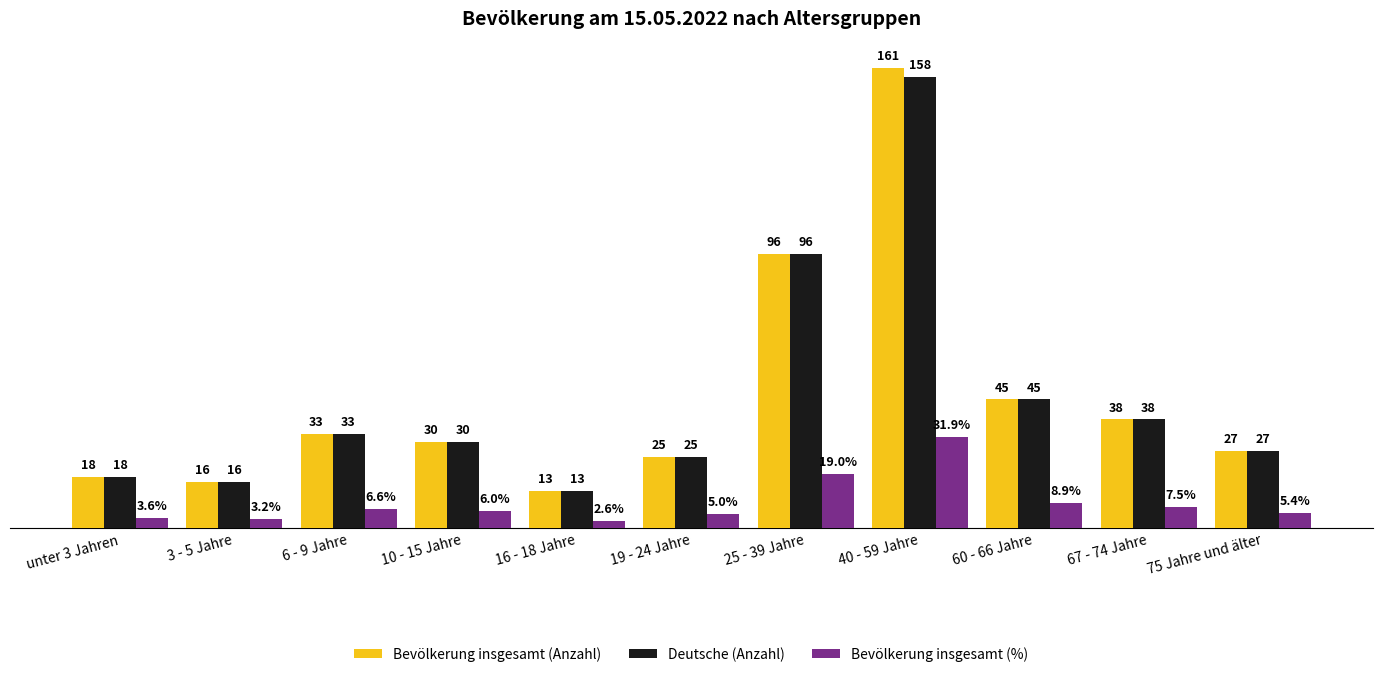

At which category does the chart reach its peak across all series?

40 - 59 Jahre